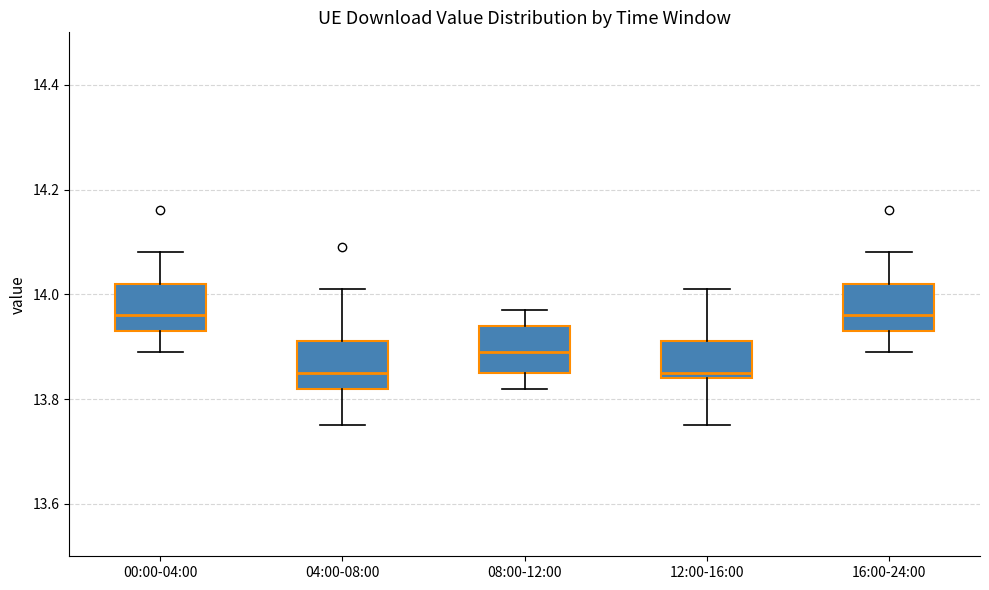

Where is the upper edge of the box for 08:00-12:00 on the y-axis? The values are not printed on the chart, so give them approximately, as read against the axis.

13.94